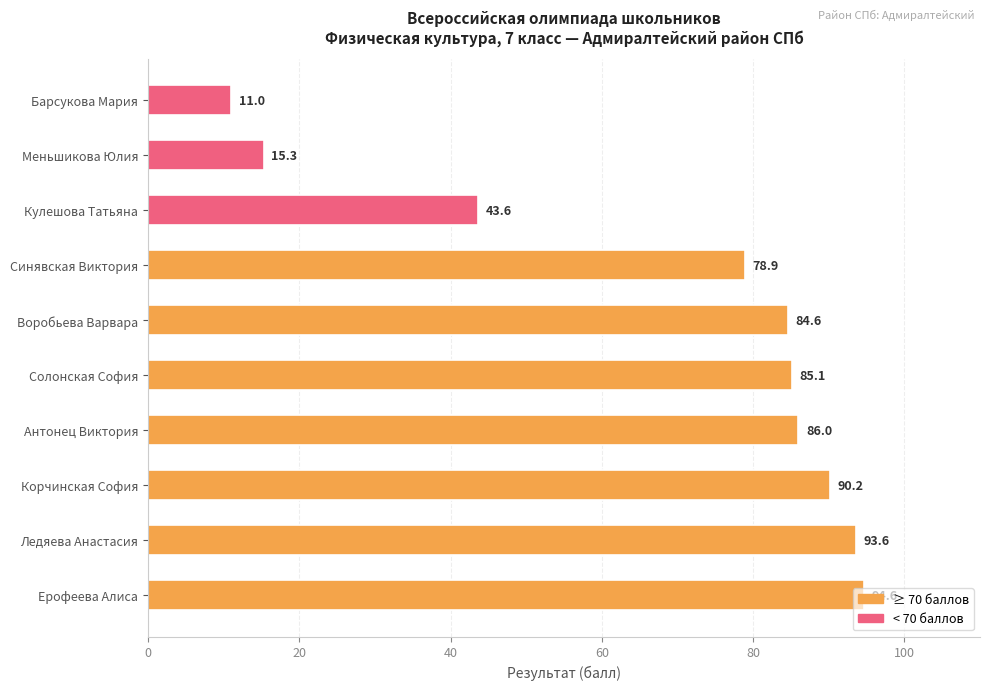

At which label is the value closest to 52?

Кулешова Татьяна